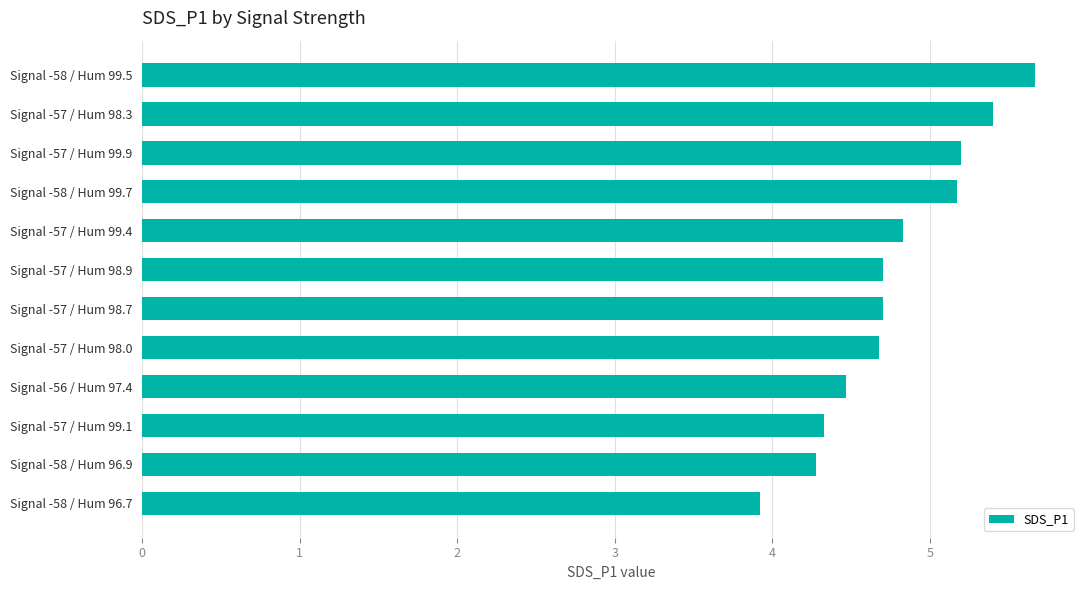

Which category has the highest value across all series?

Signal -58 / Hum 99.5